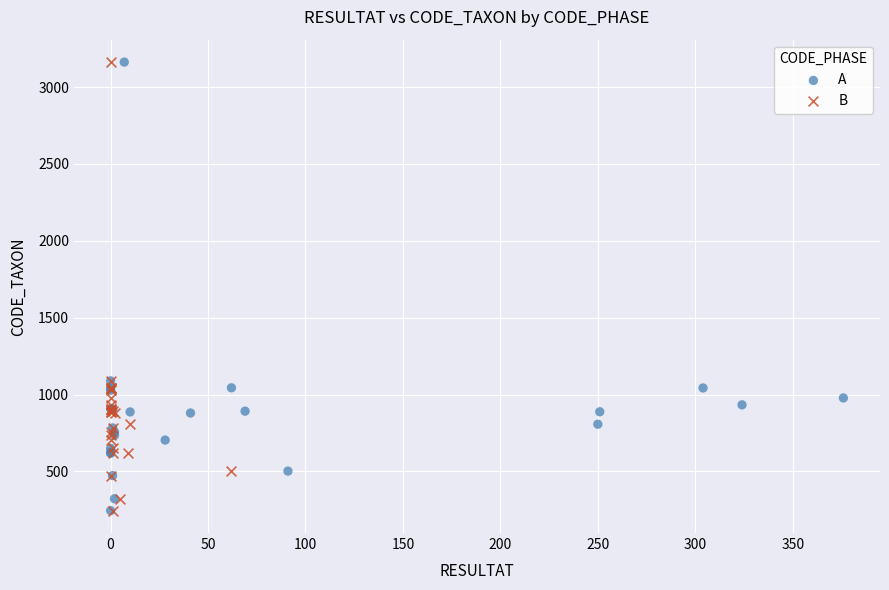

What are all the series names shown in the legend?

A, B